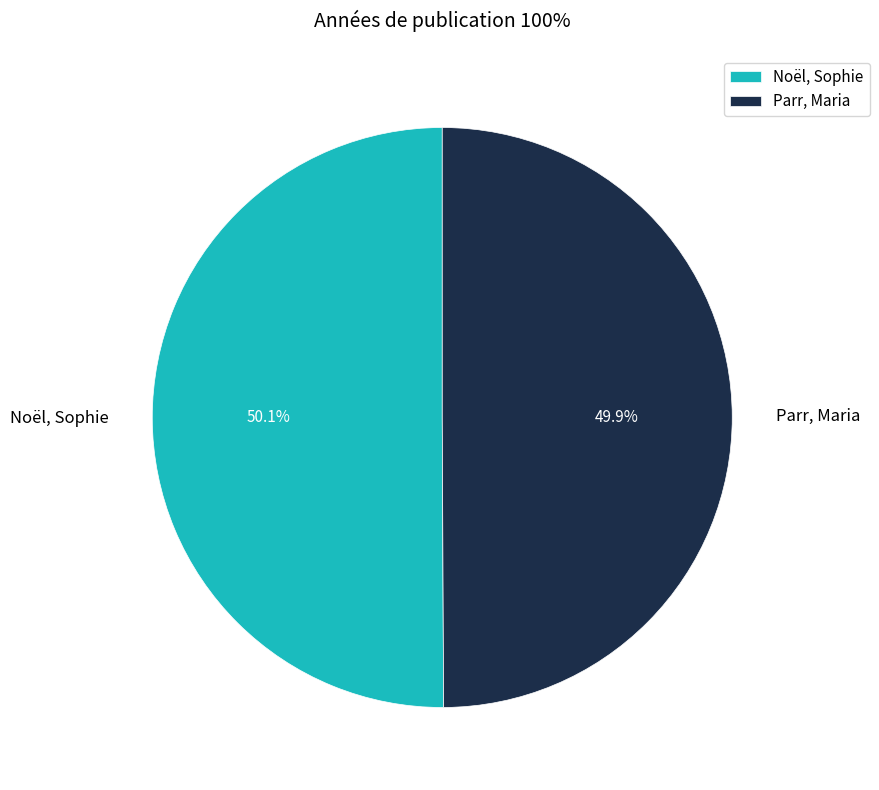

To the nearest percent, what portion does Noël, Sophie represent?

50%